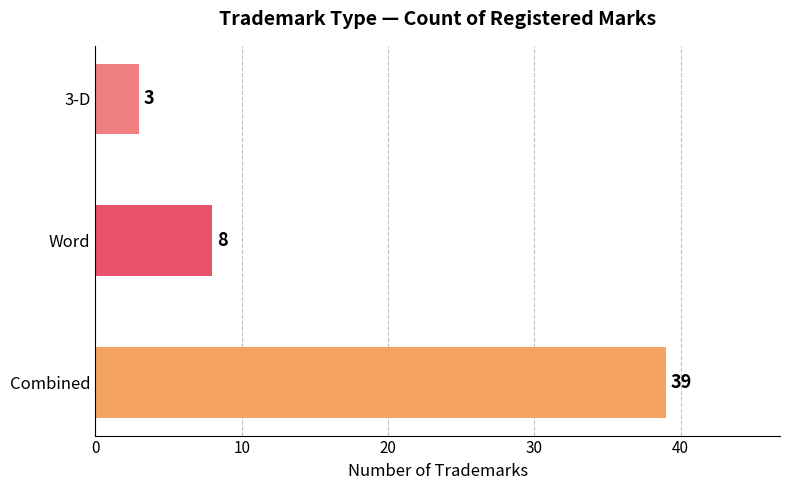

Reading top to bottom, extract all data points from this chart.

3-D=3	Word=8	Combined=39